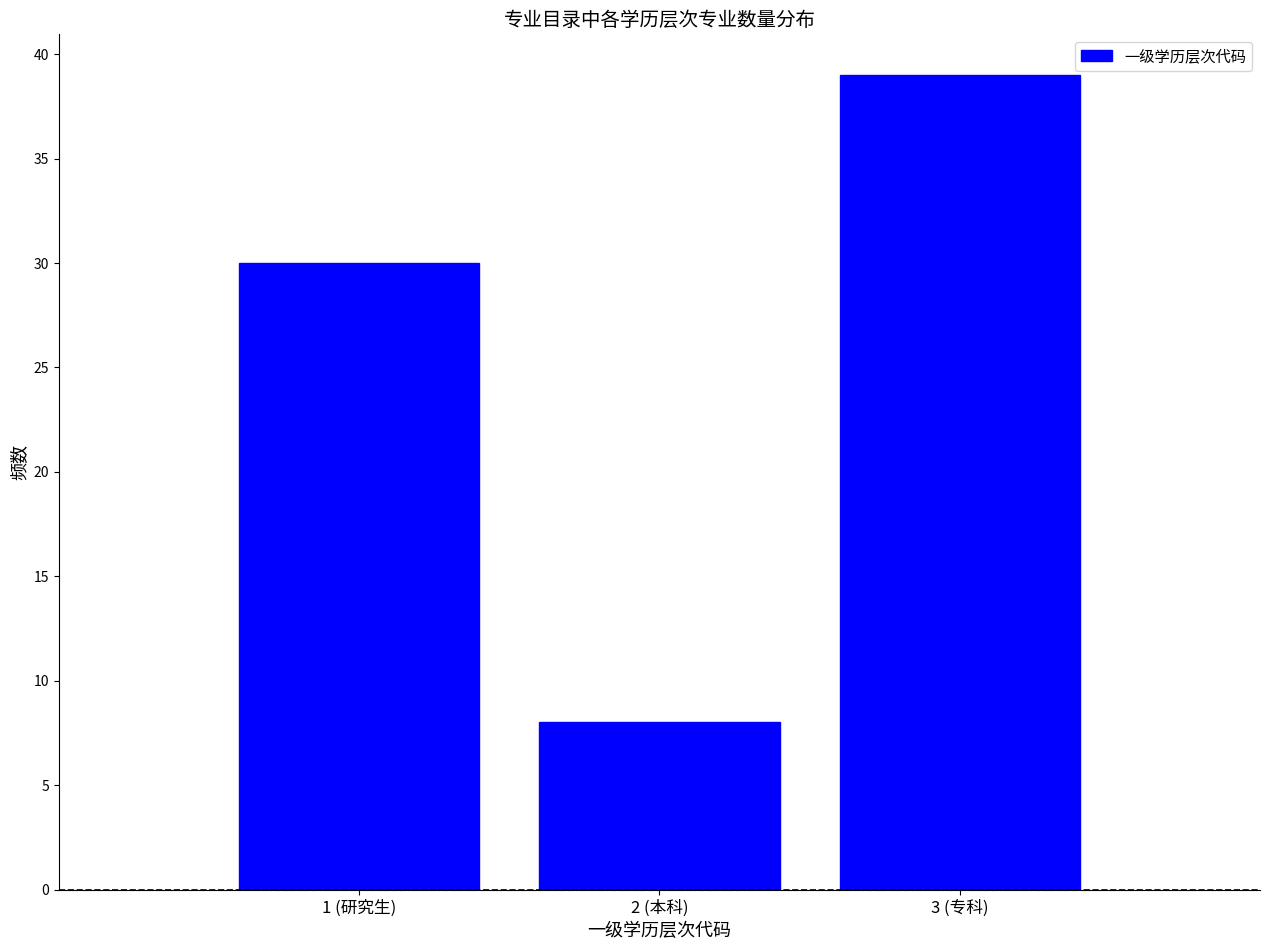

Reading left to right, transcribe all the data shown in this chart.

30	8	39